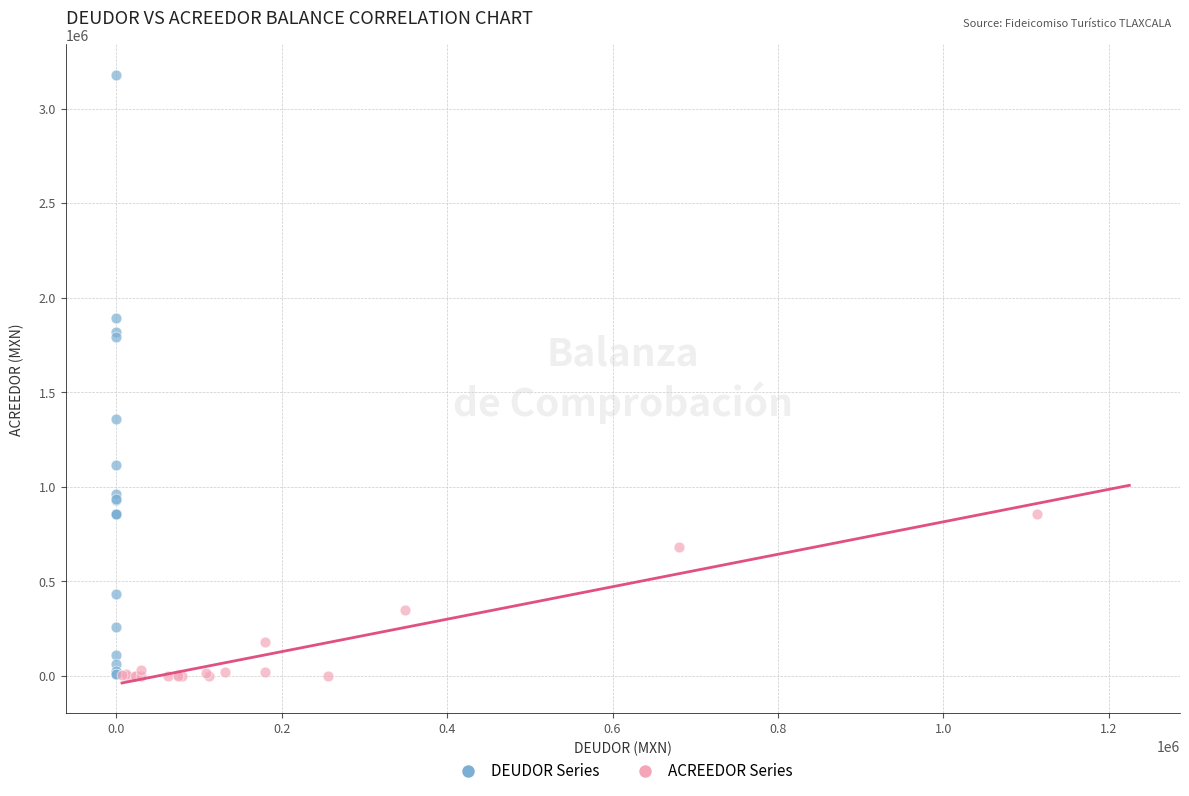

Which series has the widest spread of Y values?

DEUDOR Series